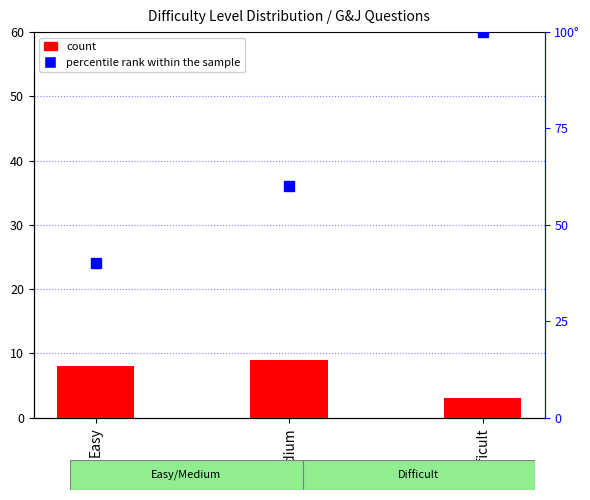

What is the sum of all values?

20